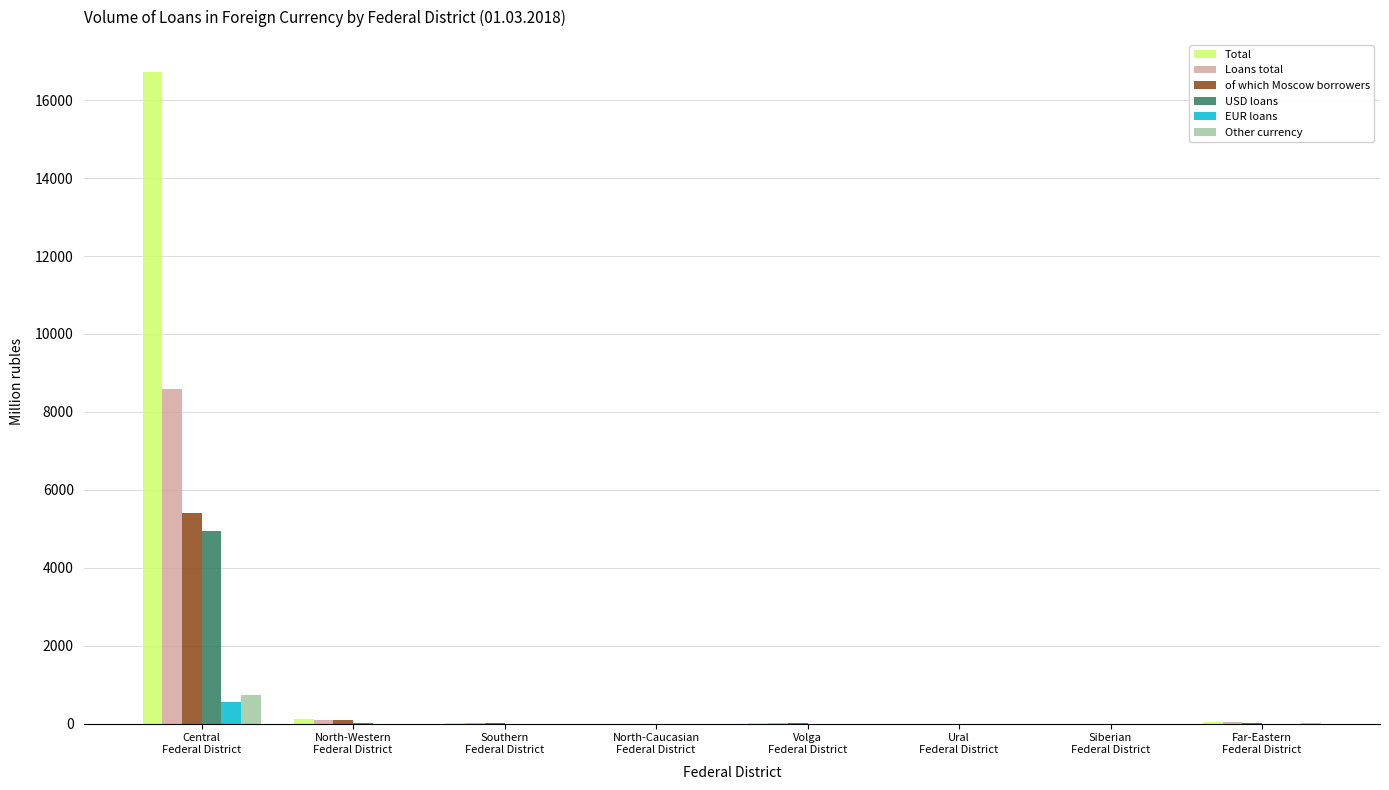

How many groups of bars are there?

8